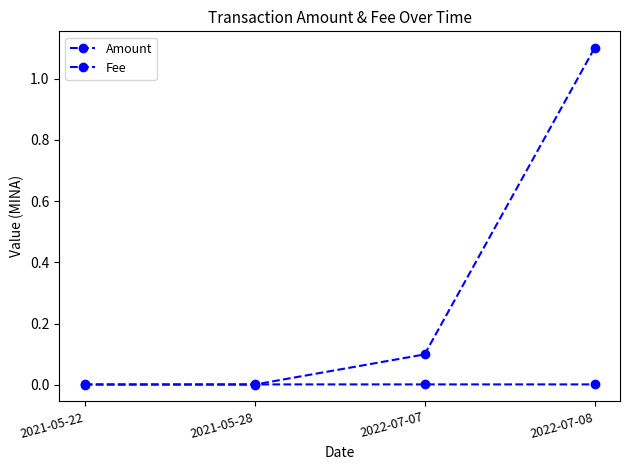

Which category has the lowest value in the Fee series?

2022-07-07